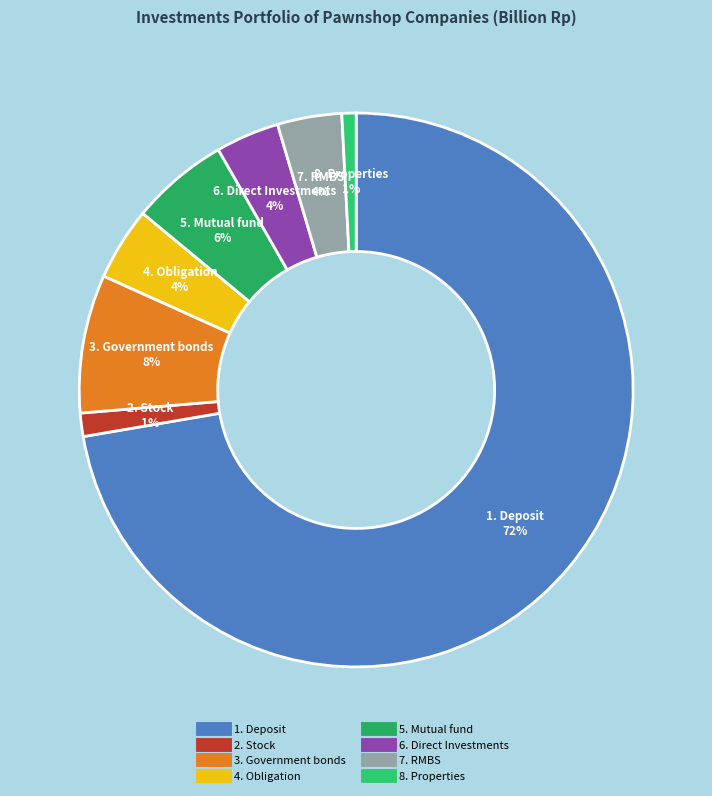

To the nearest percent, what is the difference between the largest and smallest slice percentages?

71%